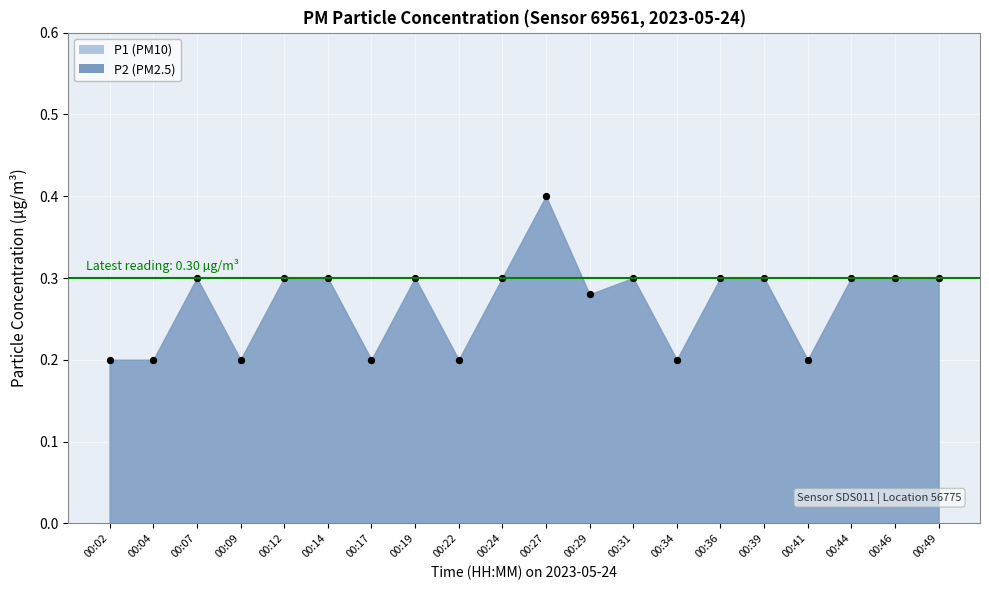

At how many categories does at least one series exceed 0?

20